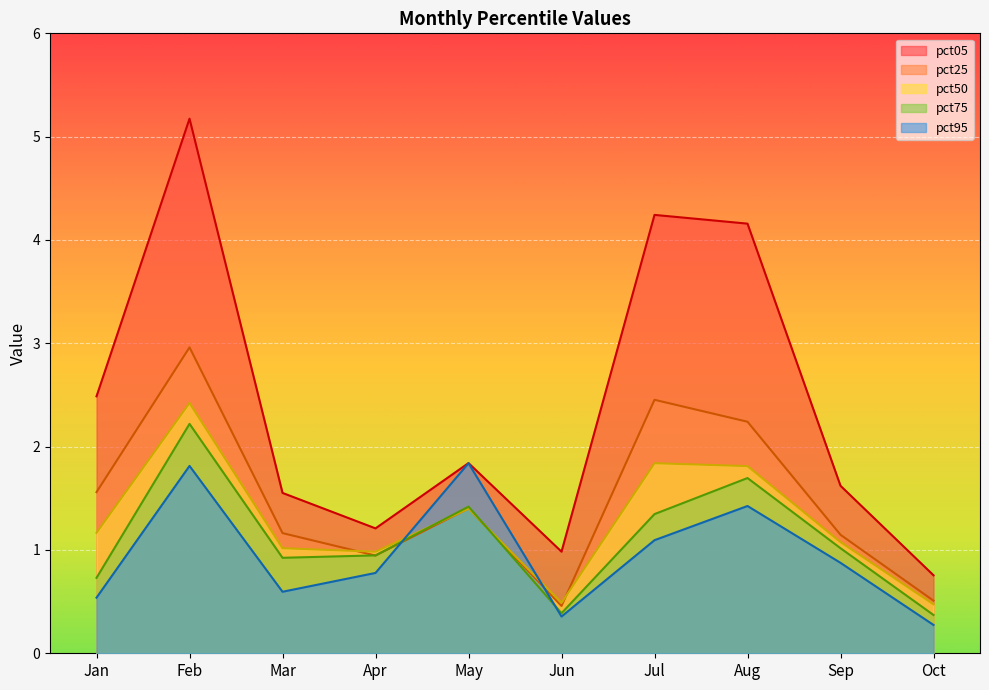

Which category has the lowest value across all series?

Oct